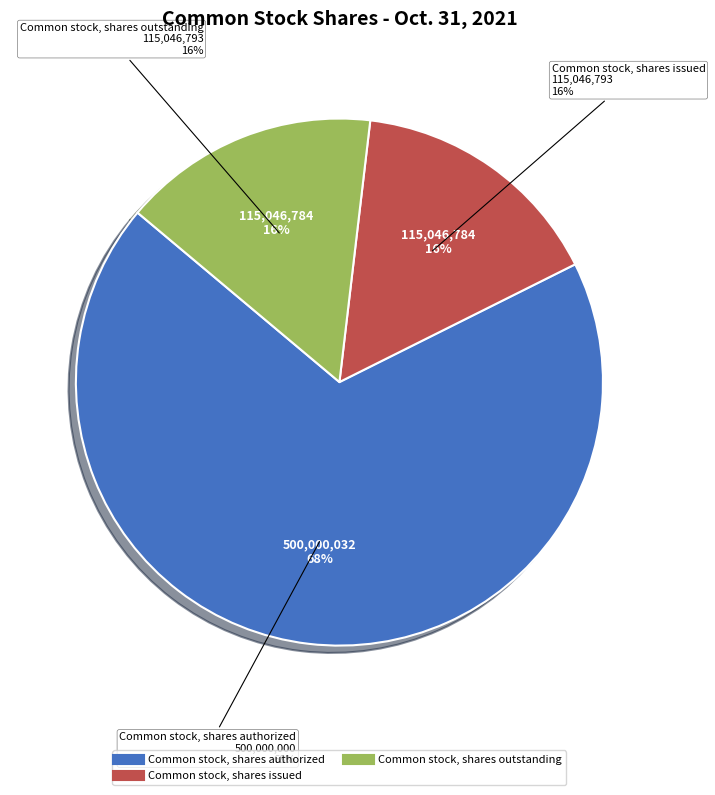

Do Common stock, shares outstanding and Common stock, shares issued together represent more than half of the pie?

No